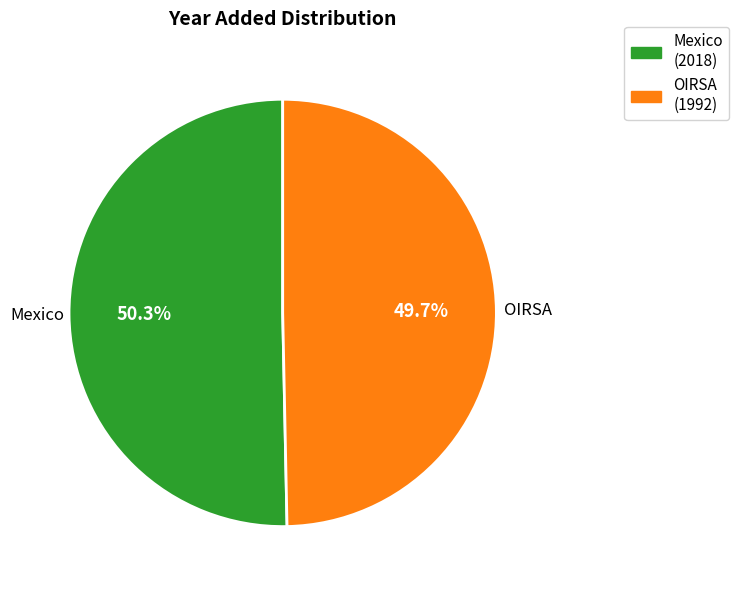

How many slices are in this pie chart?

2